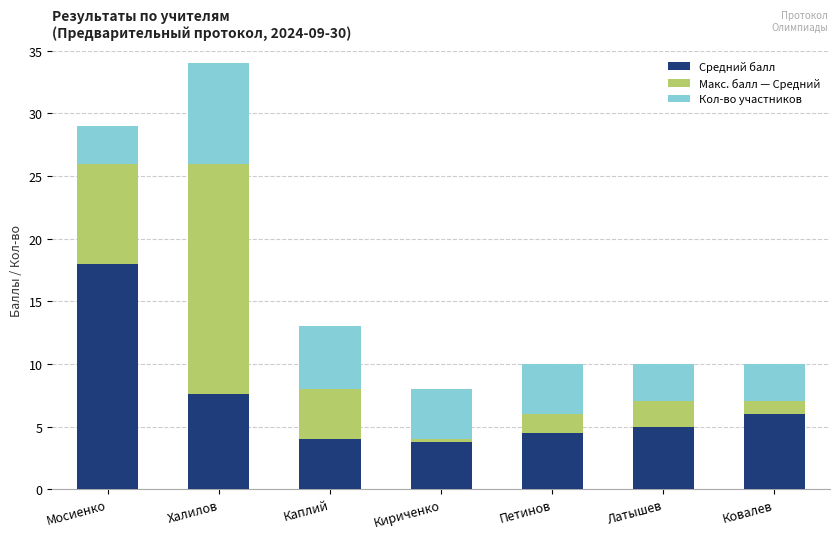

At which label is Средний балл closest to 10?

Халилов